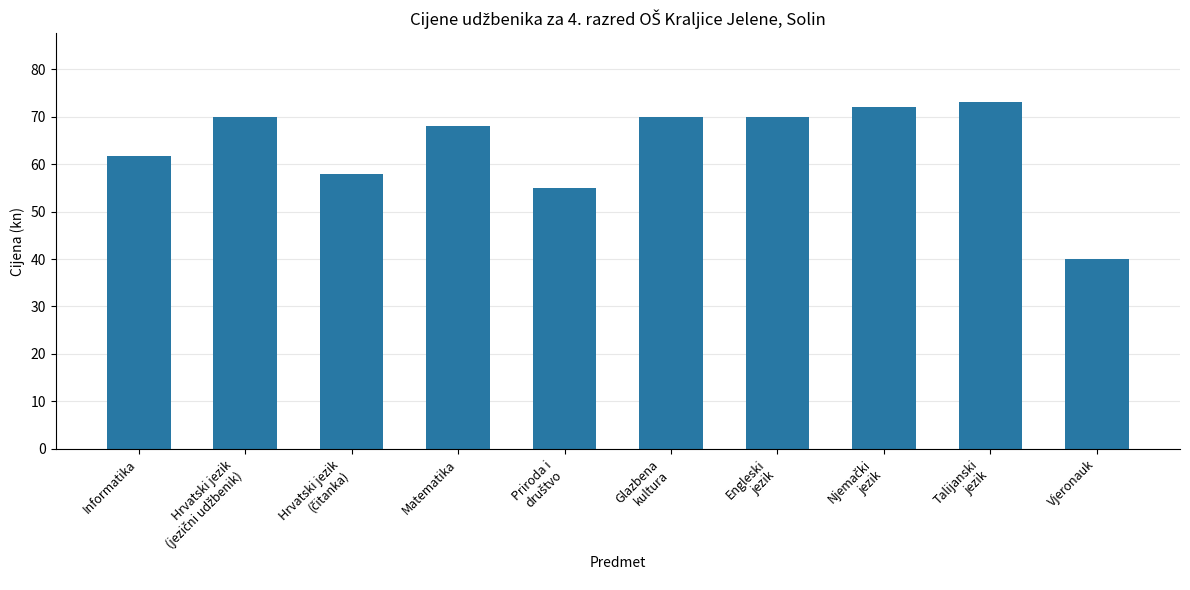

What is the greatest value displayed?

73.0